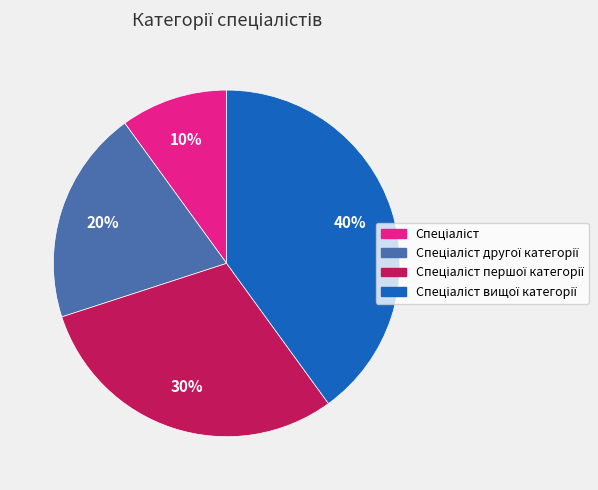

To the nearest percent, what is the difference between the largest and smallest slice percentages?

30%